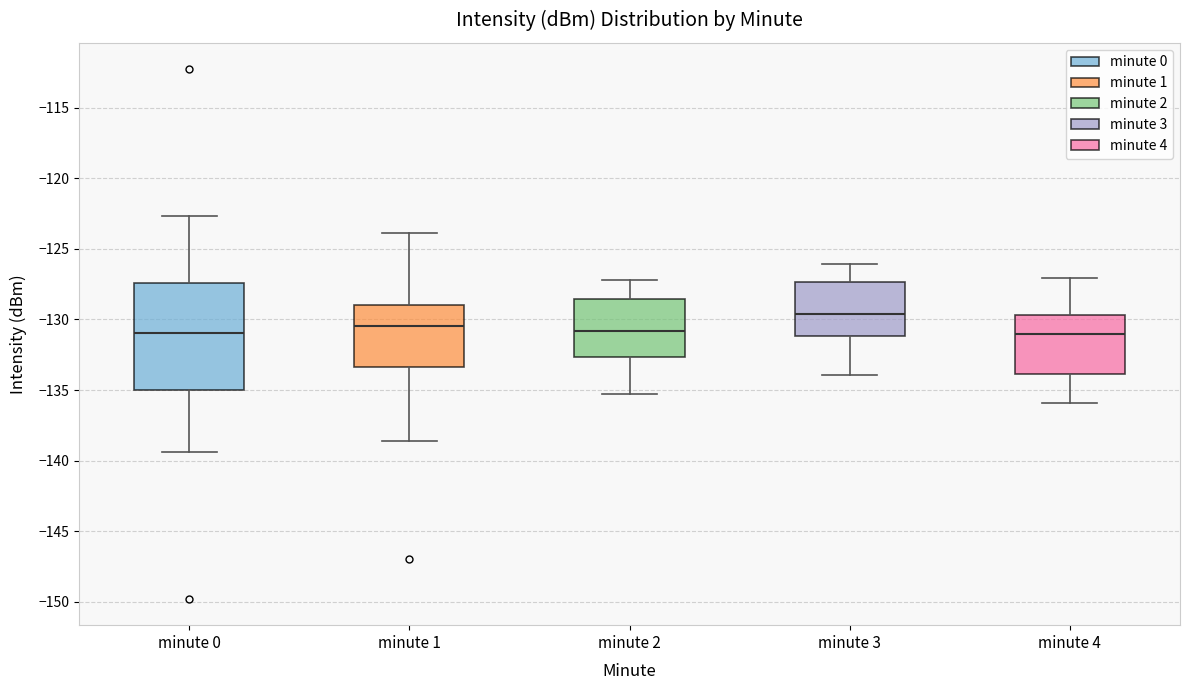

Comparing the boxes themselves (not the whiskers), which one is the tallest?

minute 0